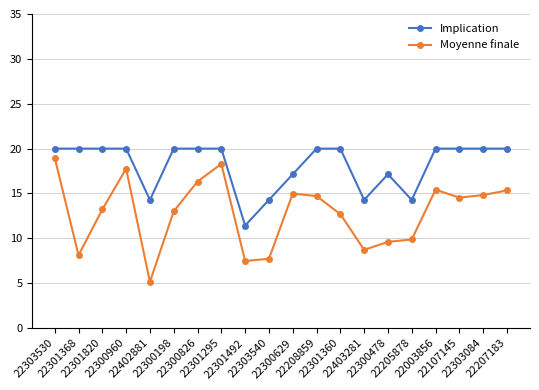

Is it true that Moyenne finale equals 9.0 at 22107145?

False